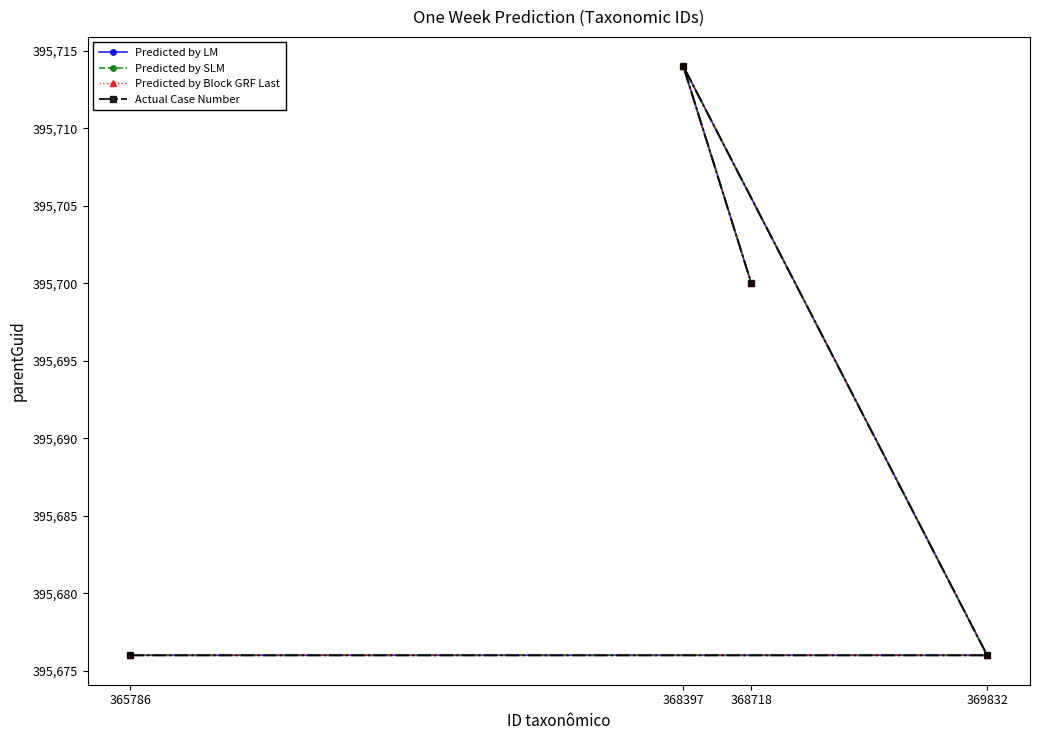

How many lines are shown in the chart?

4